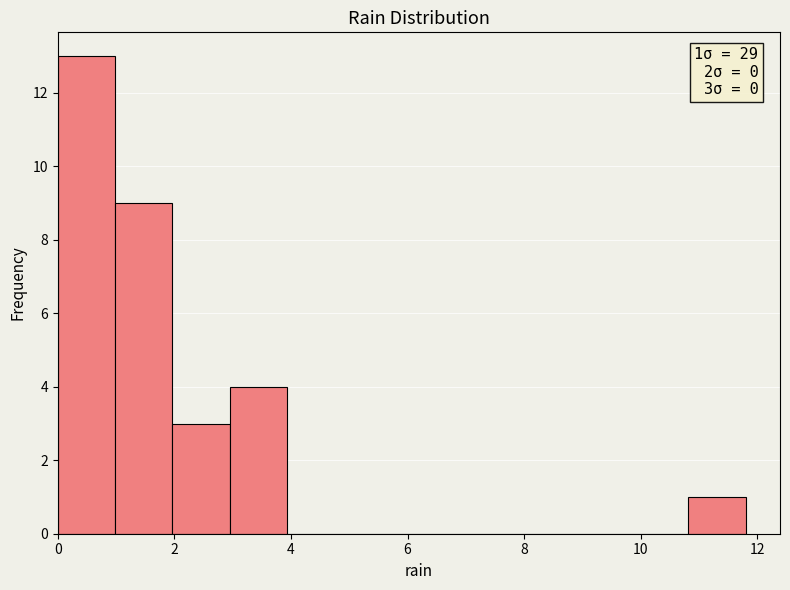

Which range on the x-axis has the tallest bar?

0.0 to 1.0